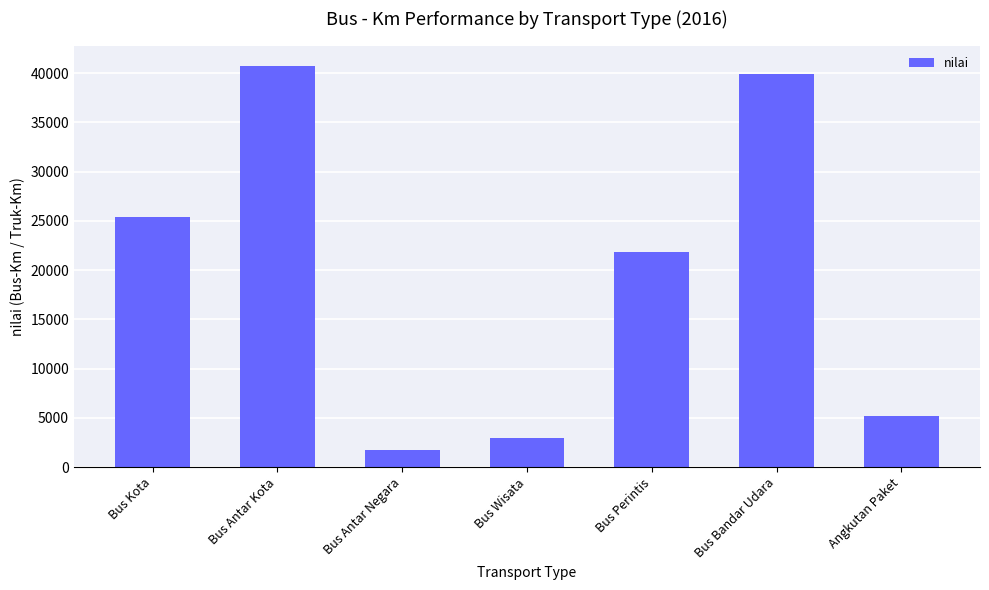

At which label is the value closest to 21256?

Bus Perintis